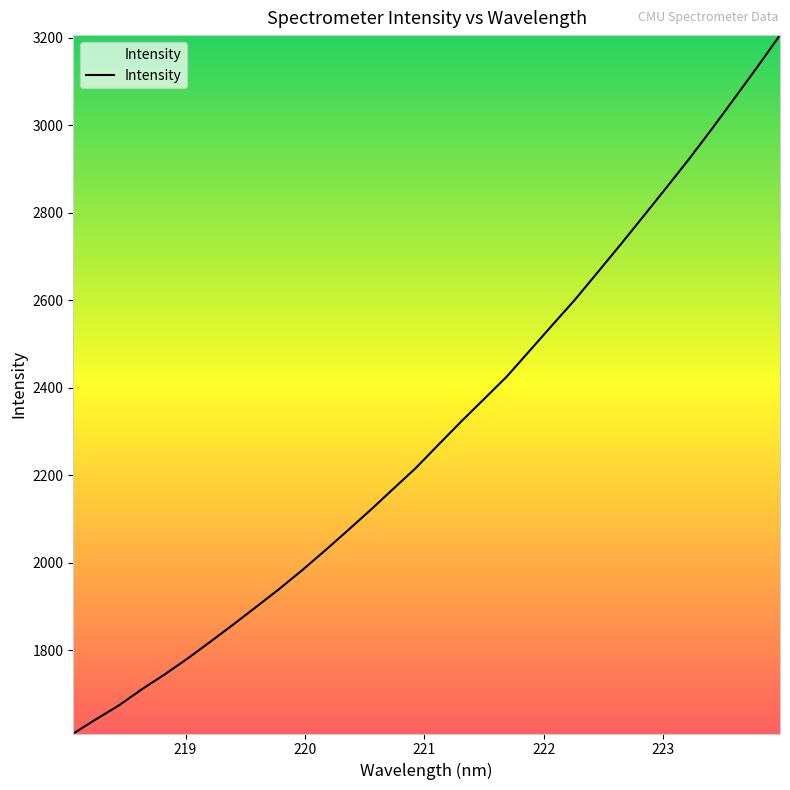

What is the minimum value shown in the chart?

1609.3